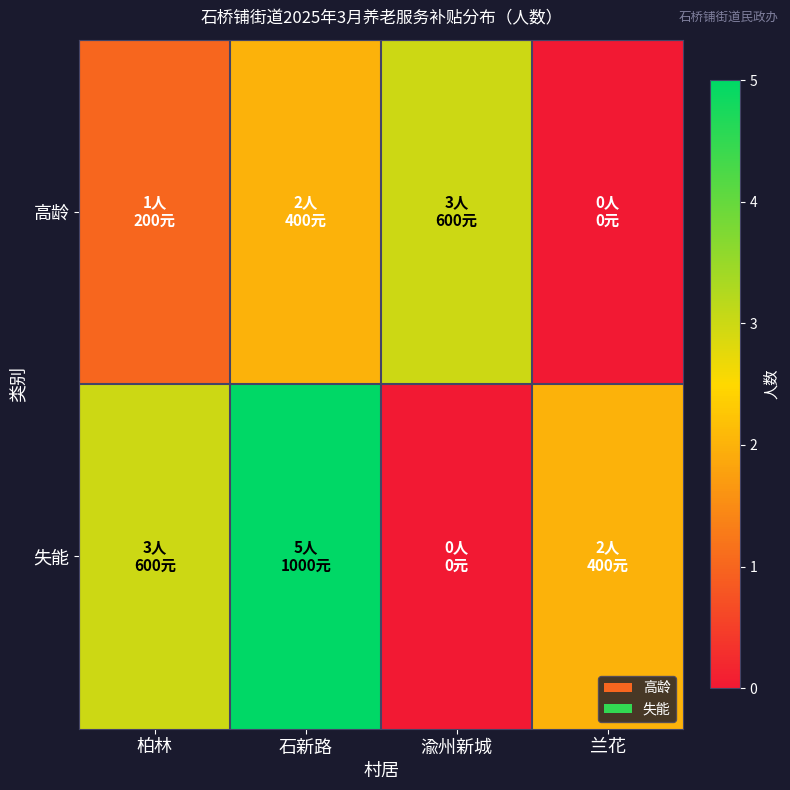

At which category is the sum across all series the highest?

石新路